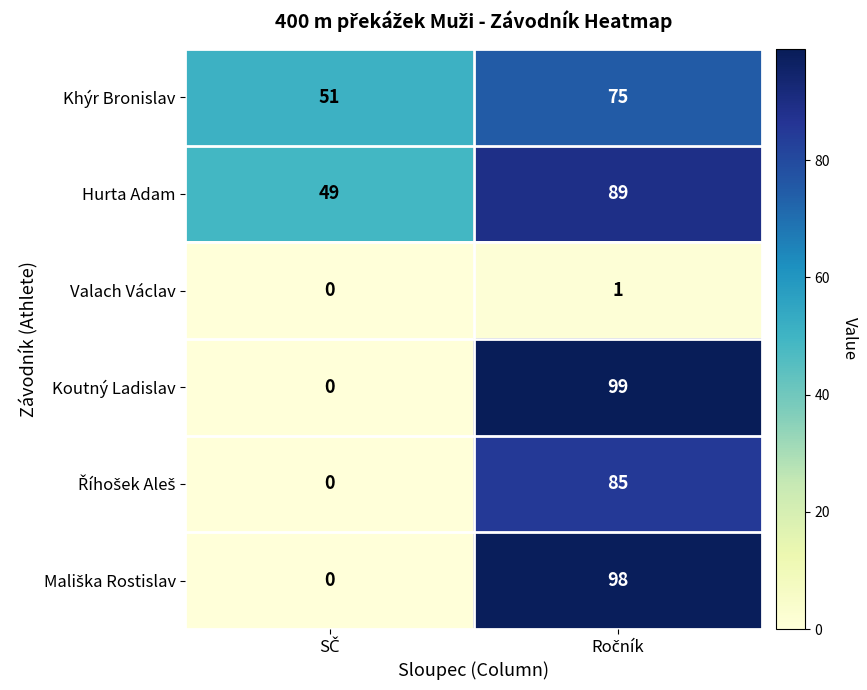

What is the average value of the Hurta Adam series?

69